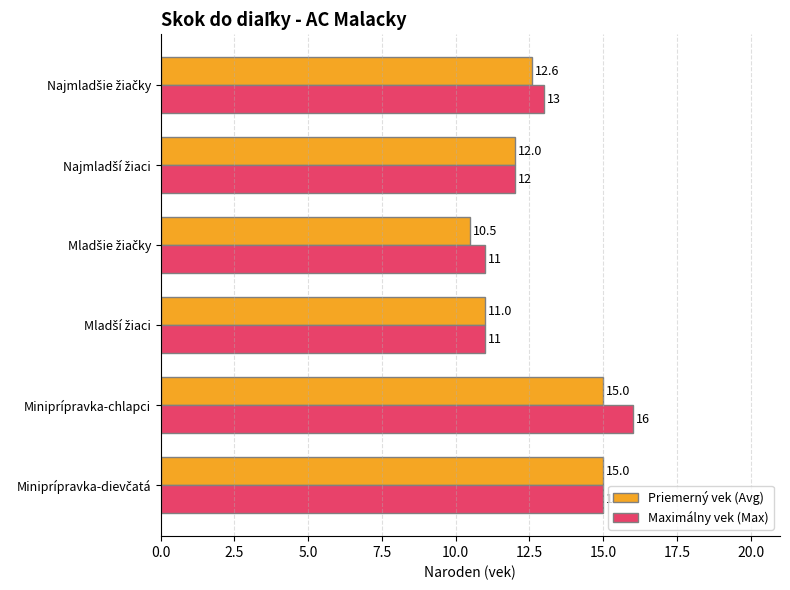

What is the difference between the maximum and second lowest values in the Maximálny vek (Max) series?

5.0